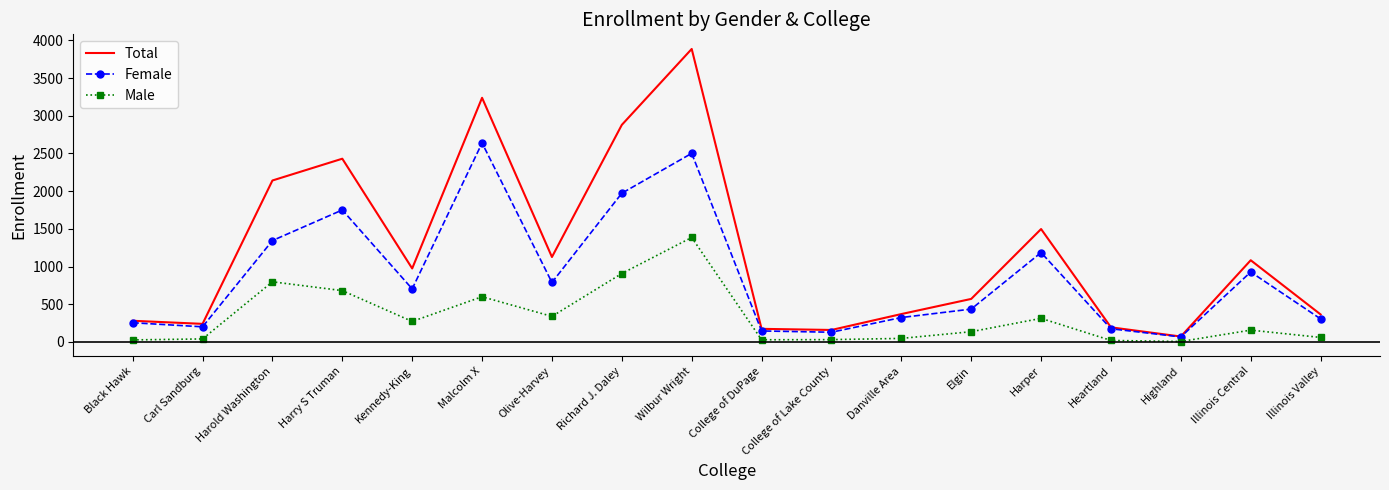

Is it true that Total equals 1497 at Harper?

True